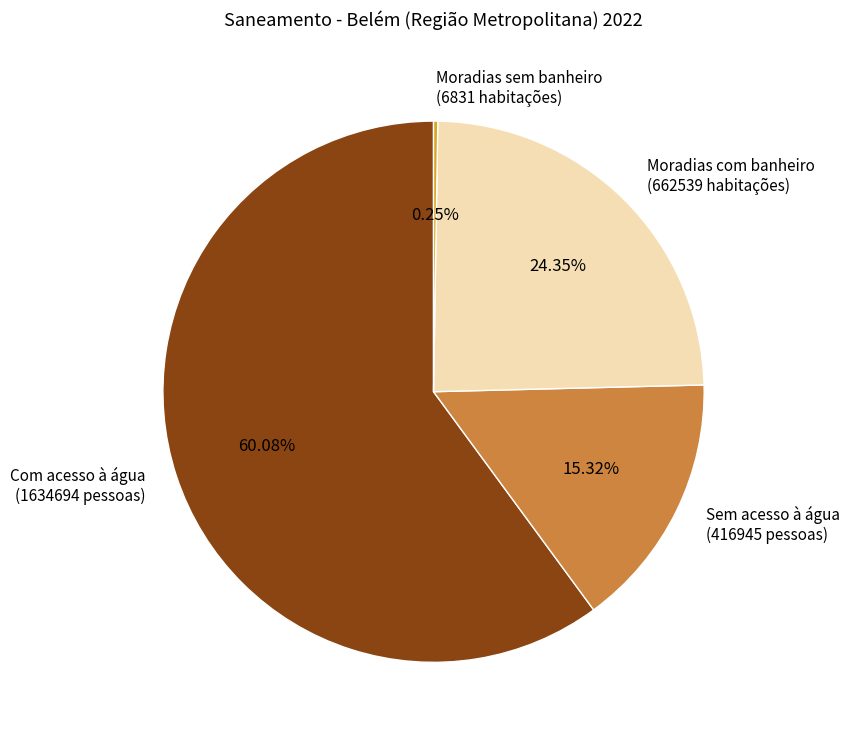

Does any single category account for the majority?

Yes